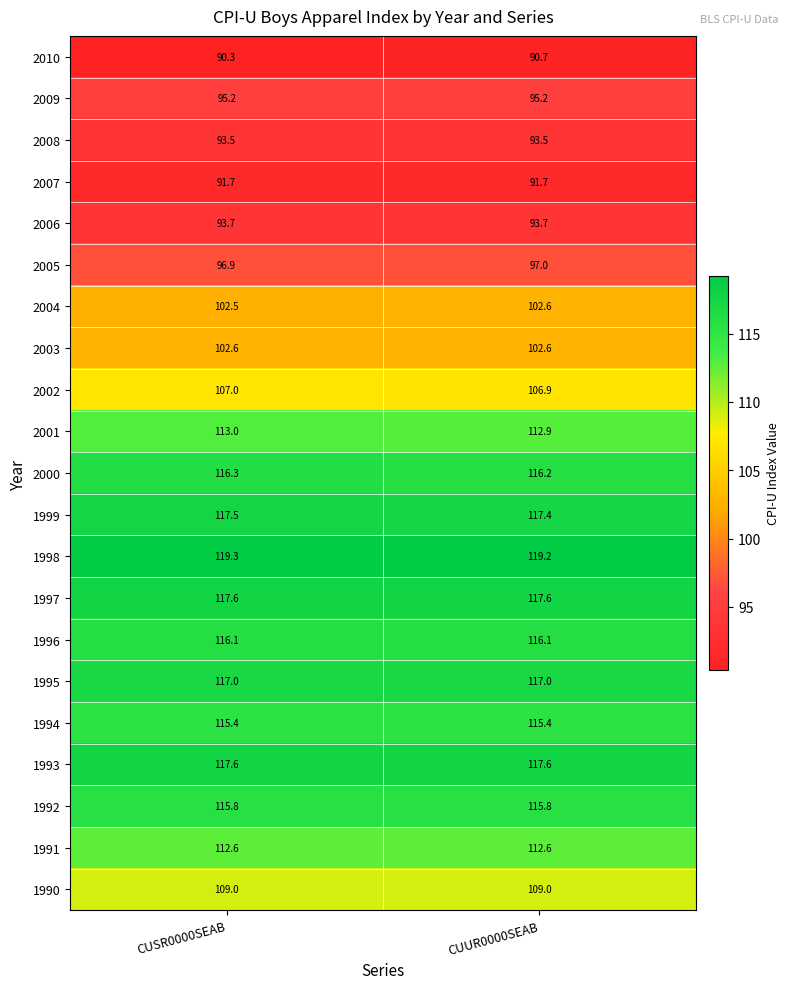

The 2005 series shows 42.0 at CUUR0000SEAB. True or false?

False